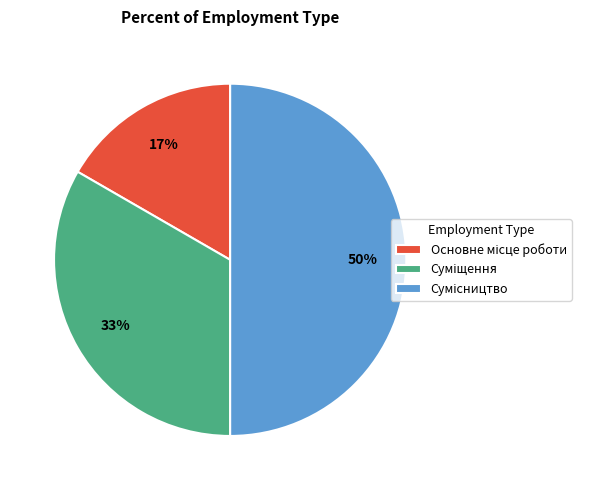

To the nearest percent, what is the average slice percentage?

33%